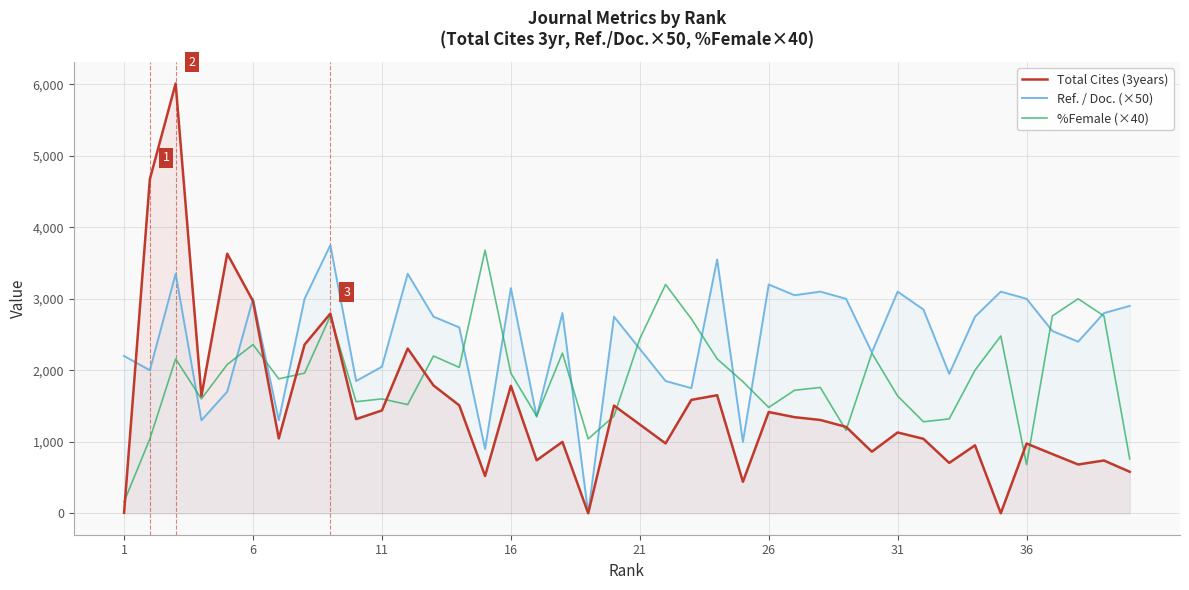

Count the number of categories in the chart.

40